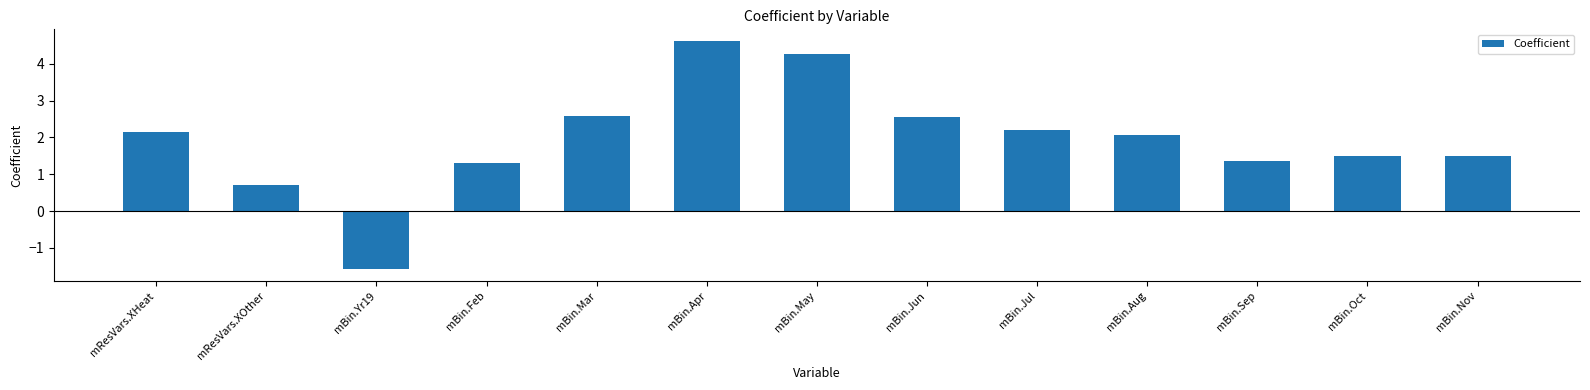

How many values are below 2?

6